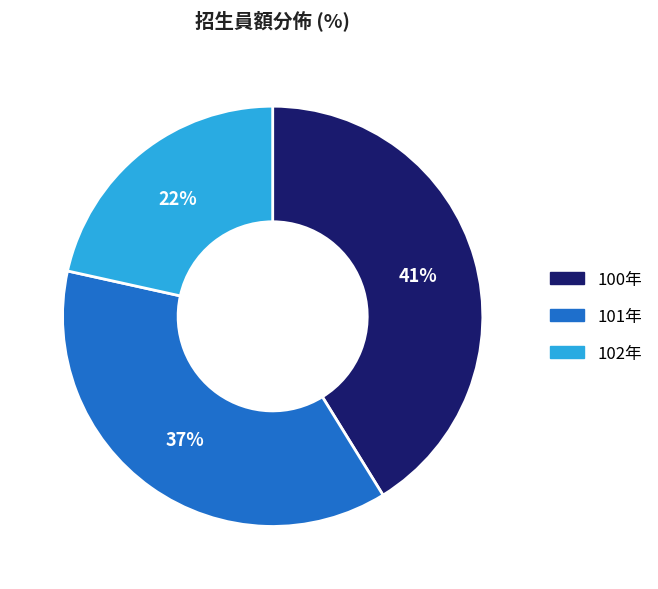

How many slices are in this pie chart?

3